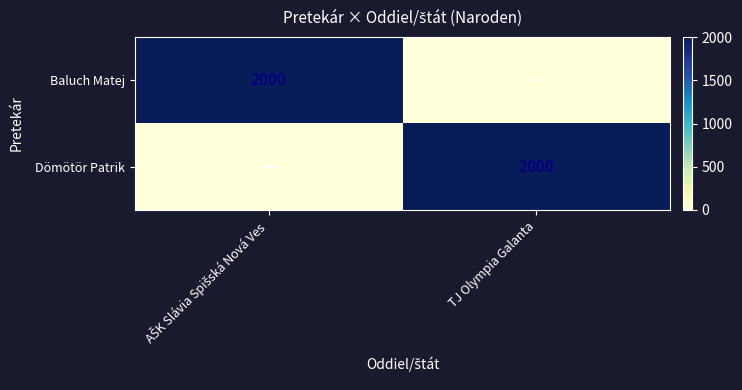

Is it true that Dömötör Patrik equals 2000 at TJ Olympia Galanta?

True